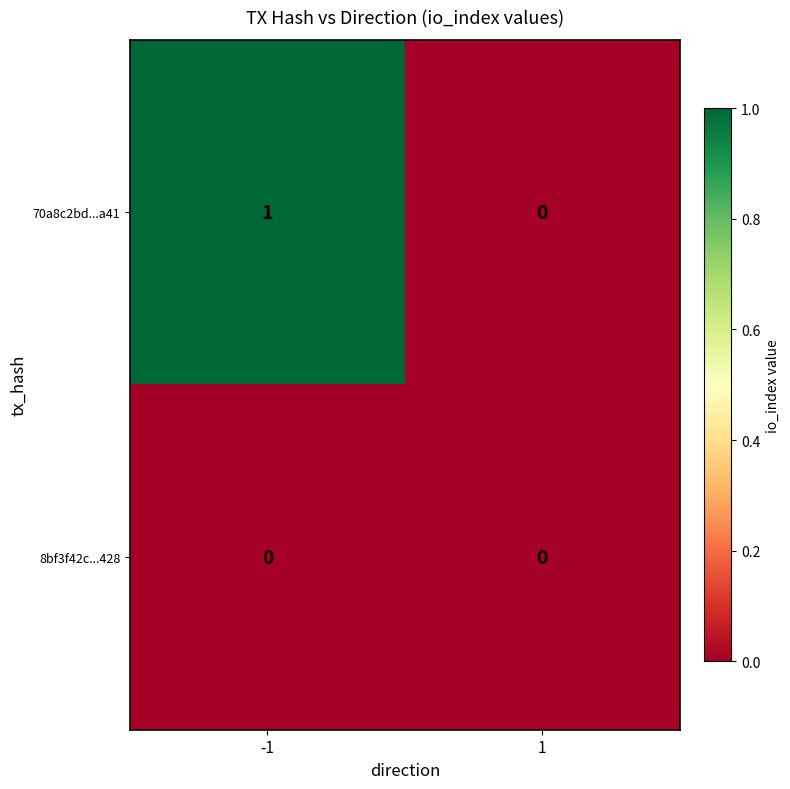

Reading left to right, extract all data points from this chart.

70a8c2bd...a41: 1	0
8bf3f42c...428: 0	0